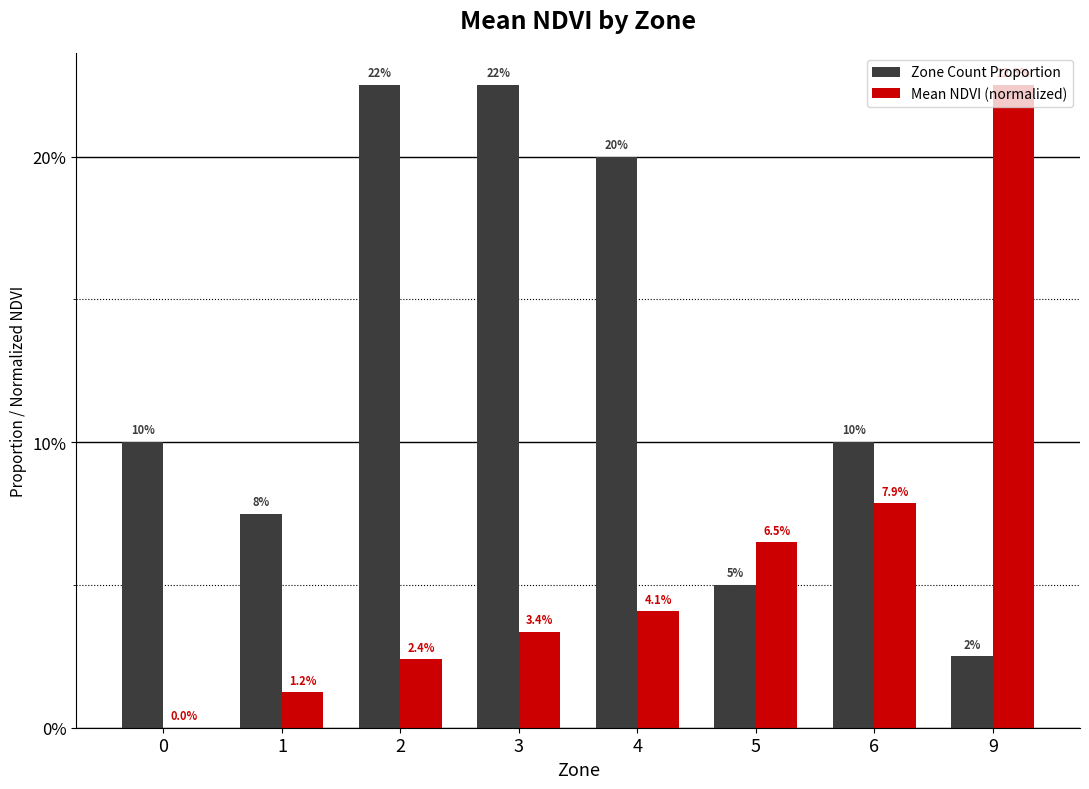

List the labels in order of Zone Count Proportion value, largest first.

2, 3, 4, 0, 6, 1, 5, 9